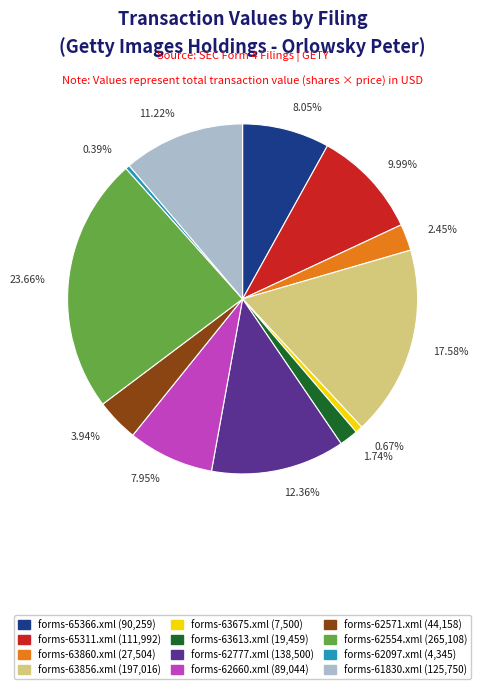

Does any single category account for the majority?

No